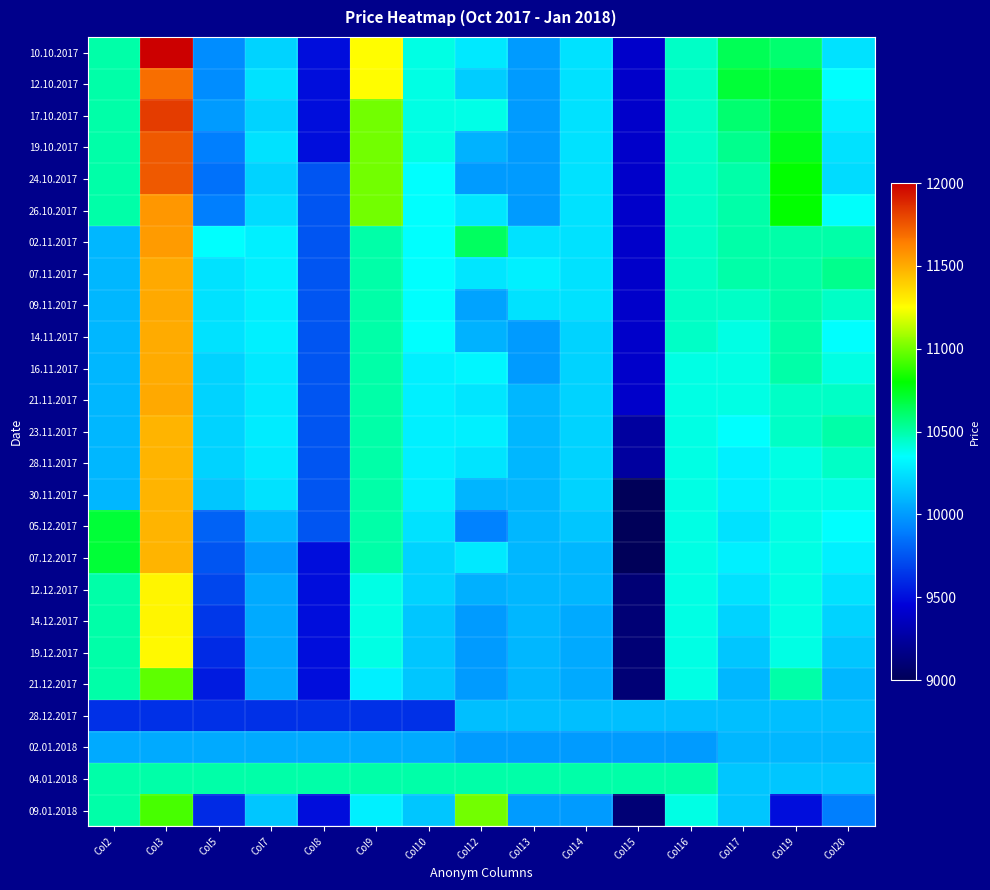

Between Col2 and Col3, which is larger?

Col3